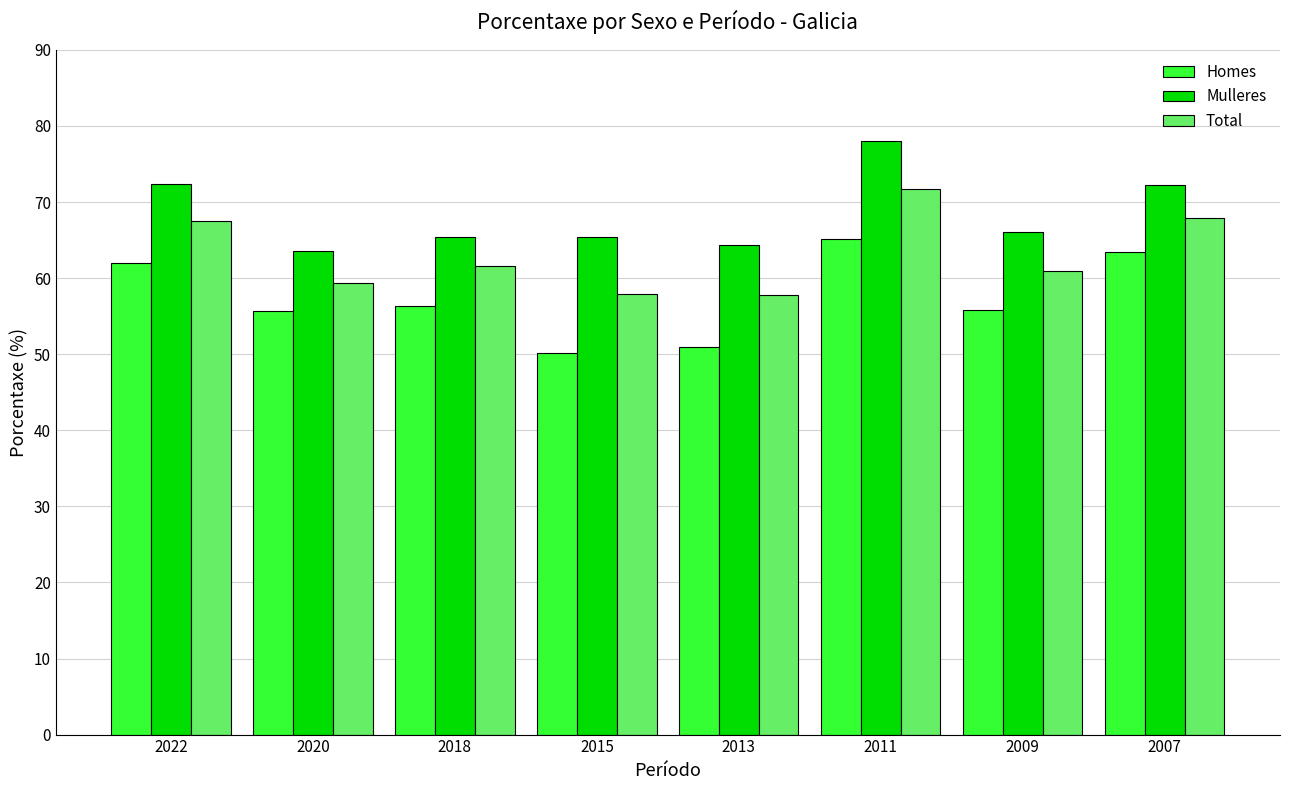

What is the difference between the maximum and second lowest values in the Homes series?

14.2